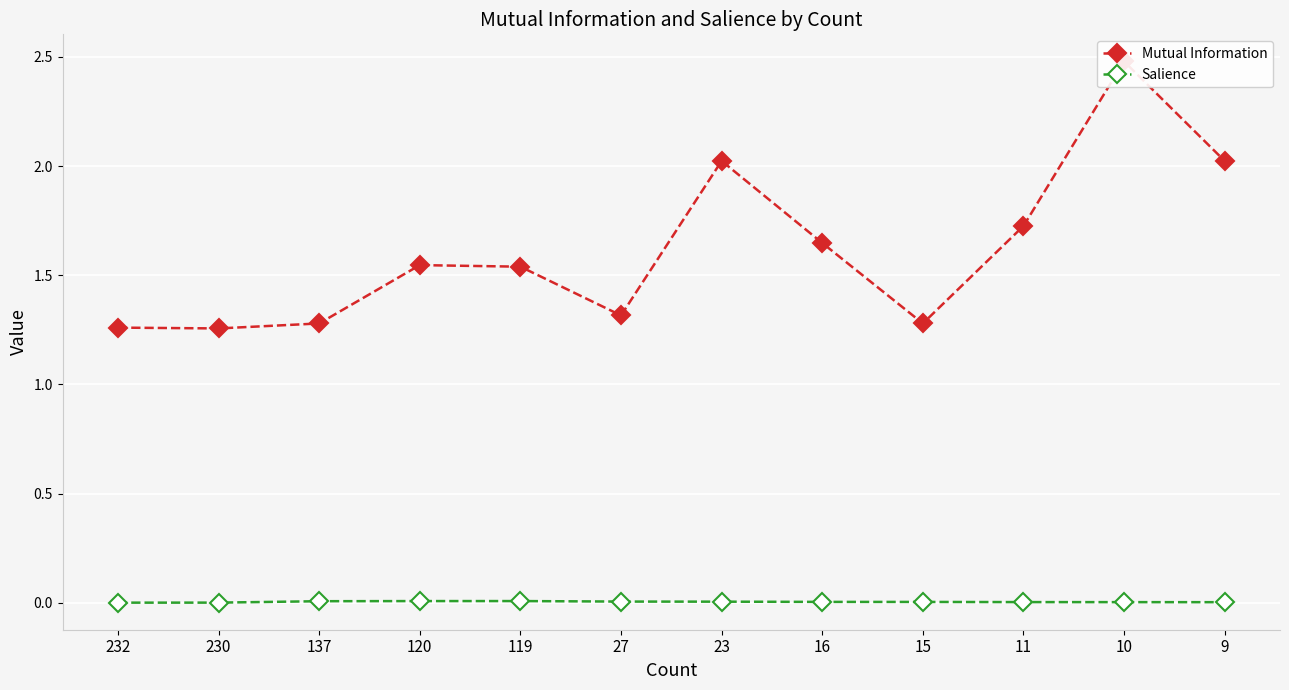

What are all the series names shown in the legend?

Mutual Information, Salience